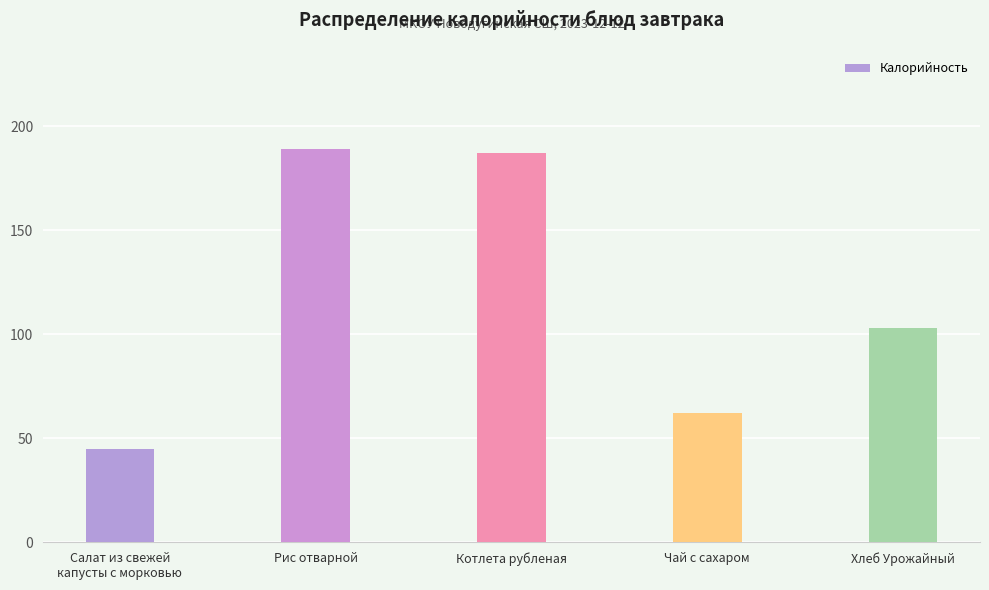

At which label does the data first exceed 103?

Рис отварной